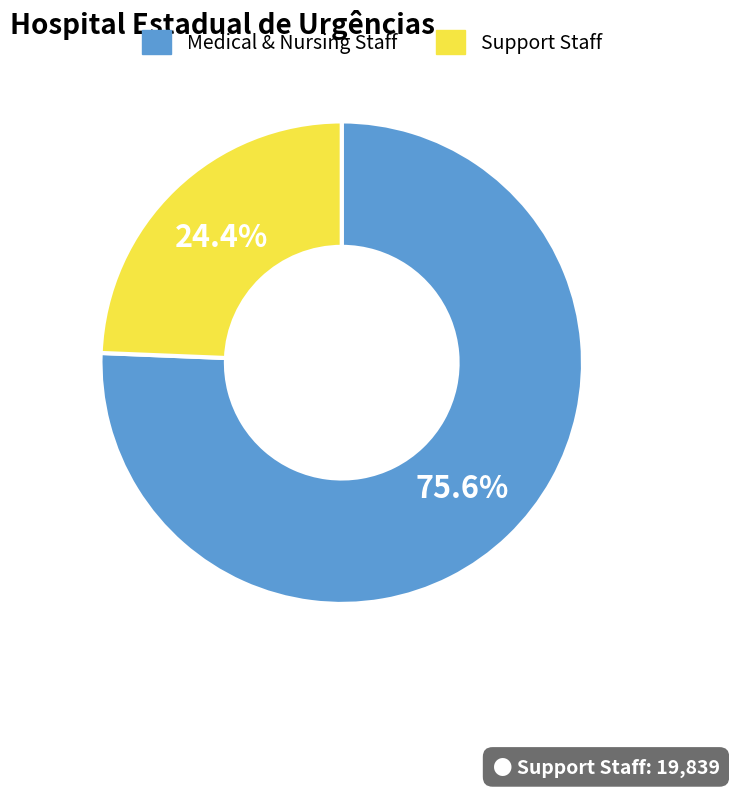

How much of the chart is everything except Support Staff?

75.6%